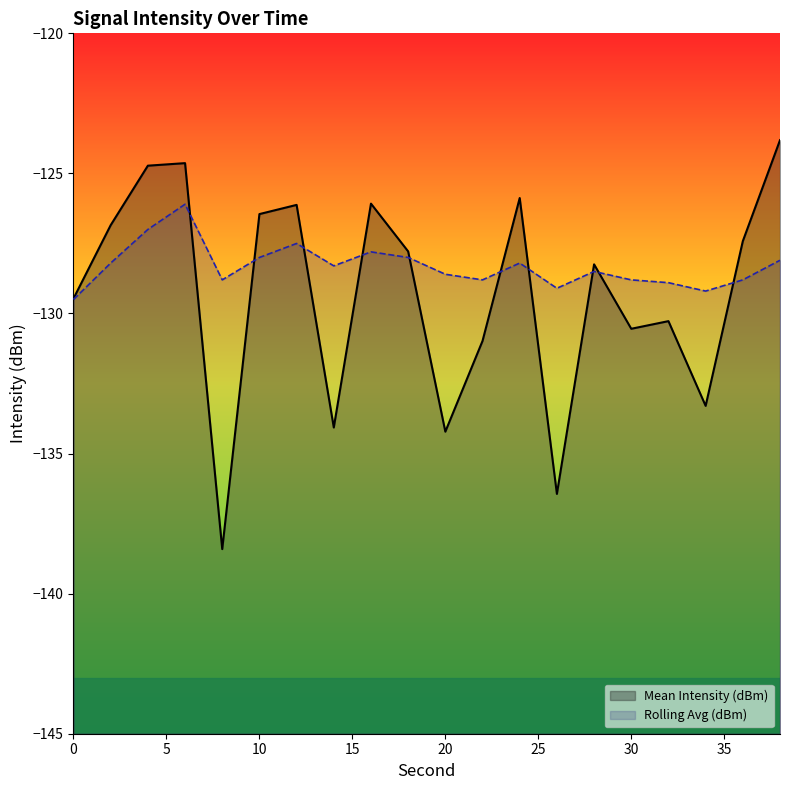

True or false: Mean Intensity (dBm) has more than 2 points higher than both neighbors.

True